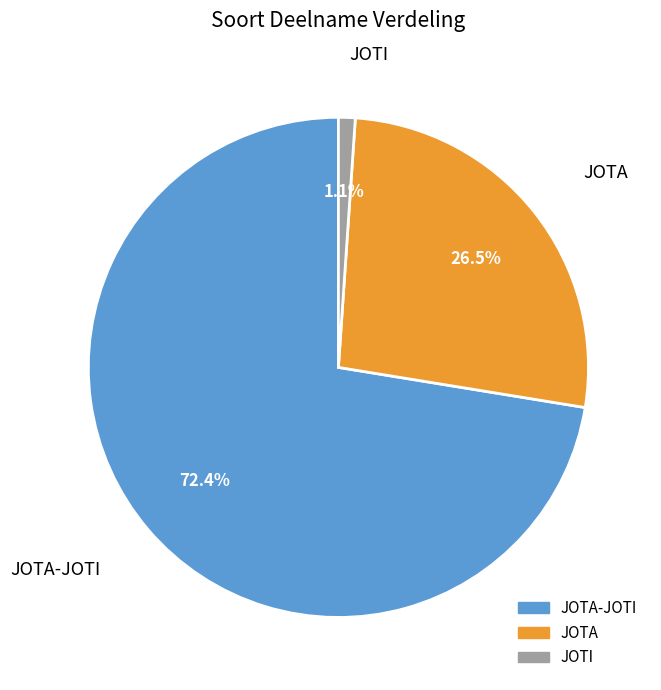

What is the smallest slice in the pie chart?

JOTI